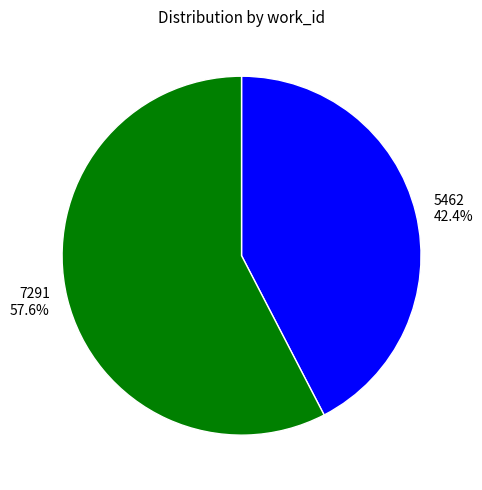

What is the largest slice in the pie chart?

7291